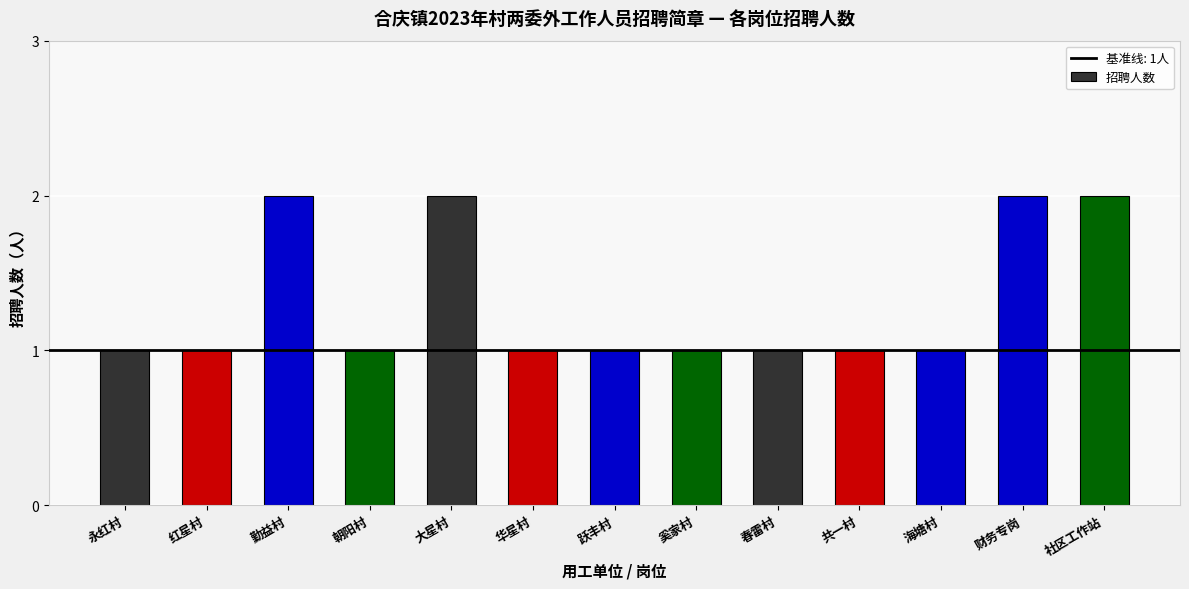

What is the greatest value displayed?

2